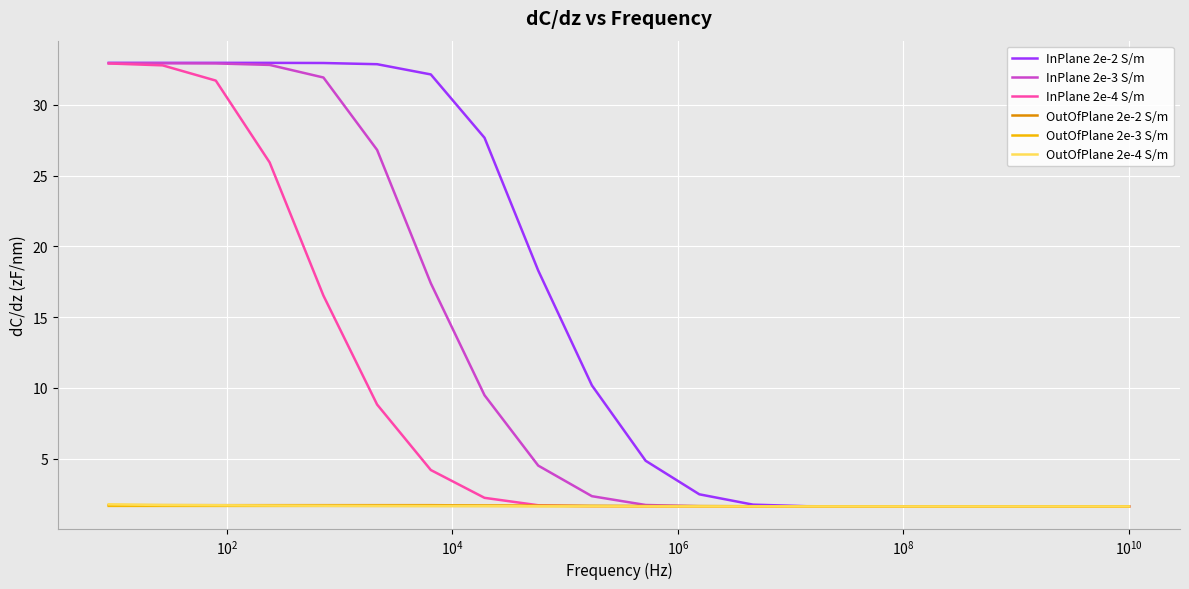

What is the sum of all InPlane 2e-3 S/m values?

240.6